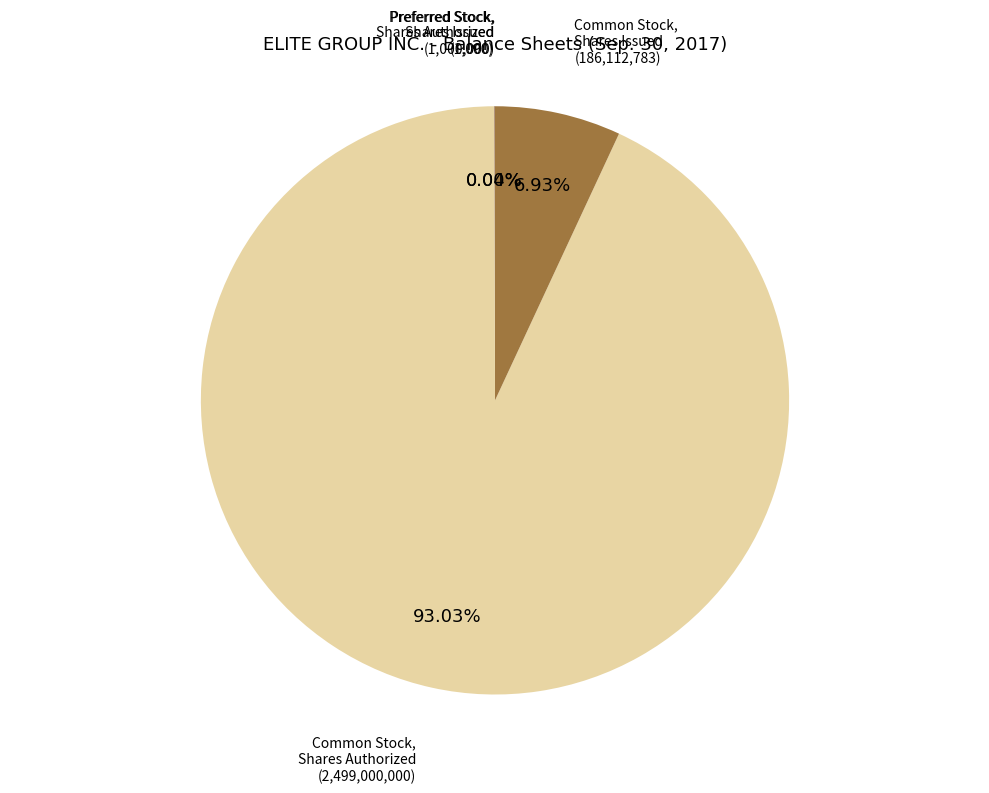

Does Common Stock, Shares Authorized account for over 50% of the chart?

Yes